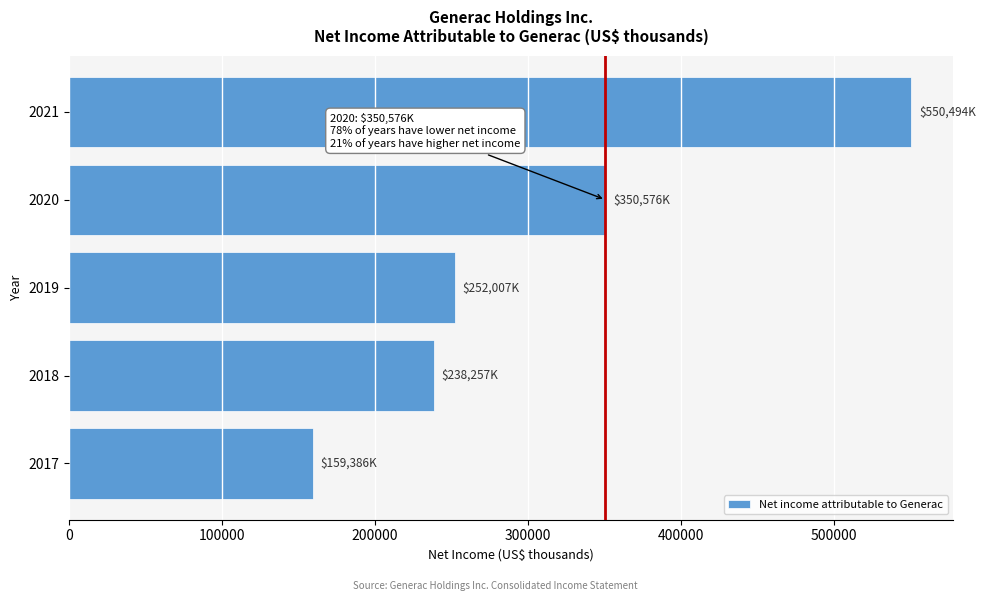

Reading bottom to top, transcribe all the data shown in this chart.

159386	238257	252007	350576	550494